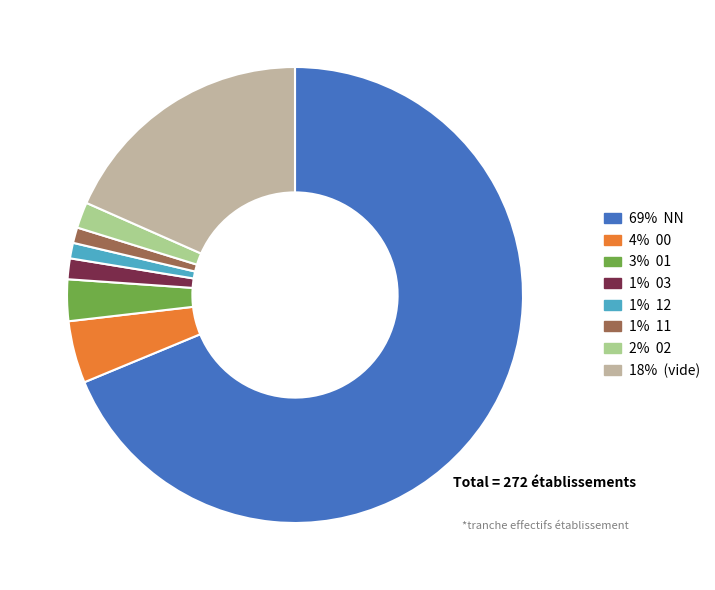

Is there any slice that represents more than half of the pie?

Yes